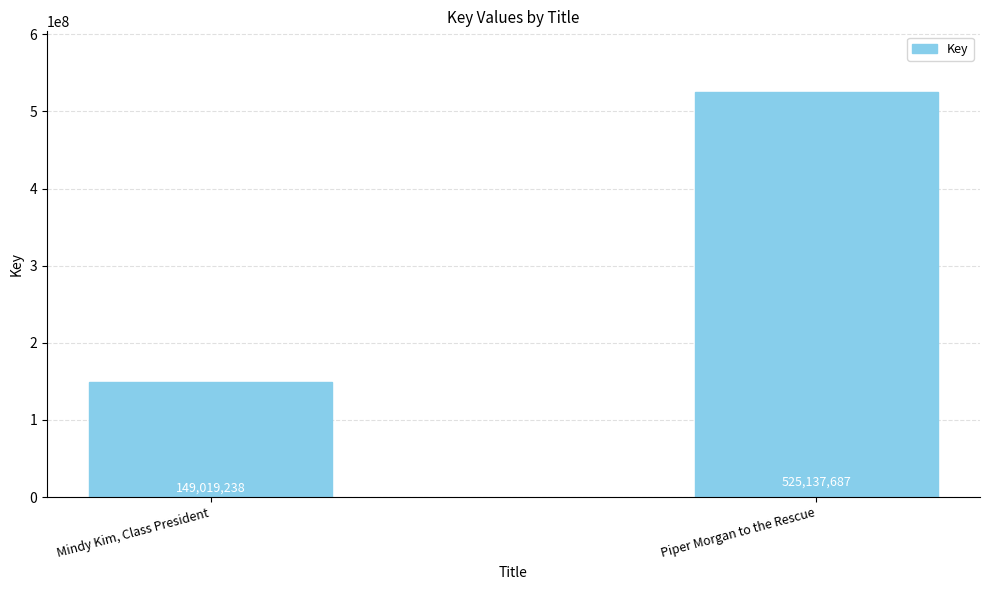

What is the greatest value displayed?

525137687